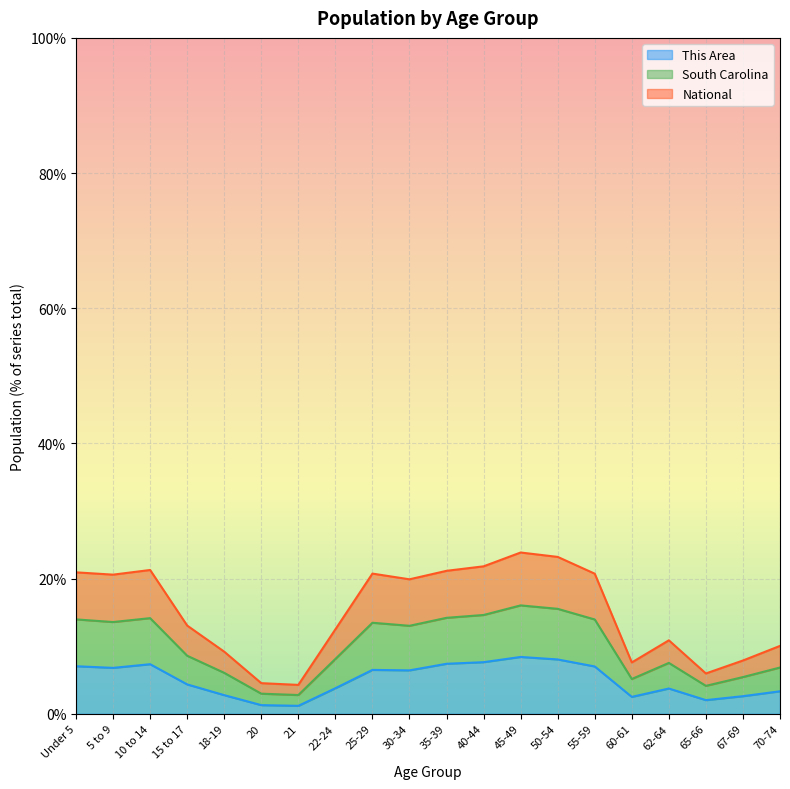

What is the highest value of the This Area series?

8.4